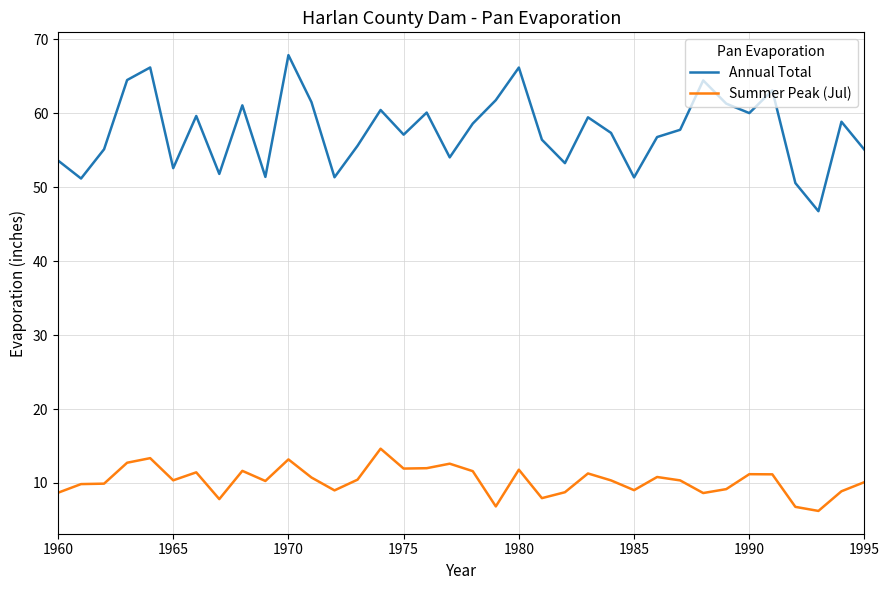

Rank the series by their average value, from highest to lowest.

Annual Total, Summer Peak (Jul)